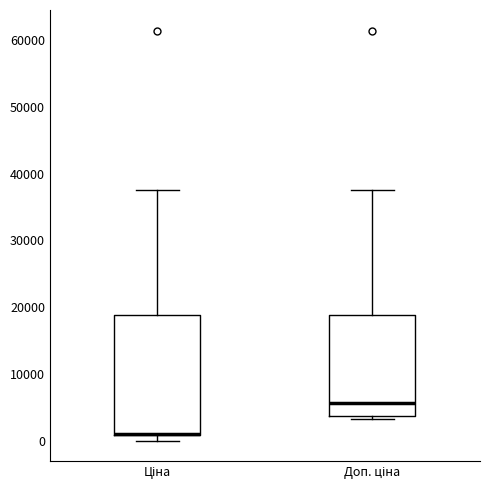

Which box is the tallest, from its lower edge to its upper edge?

Ціна